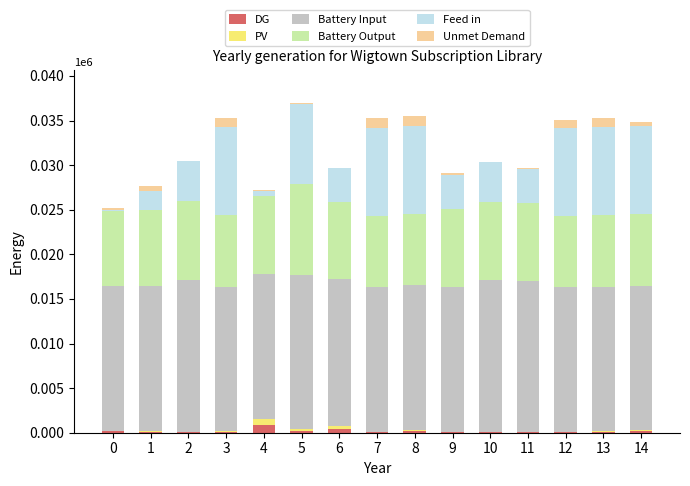

What is the sum of all DG values?

2814